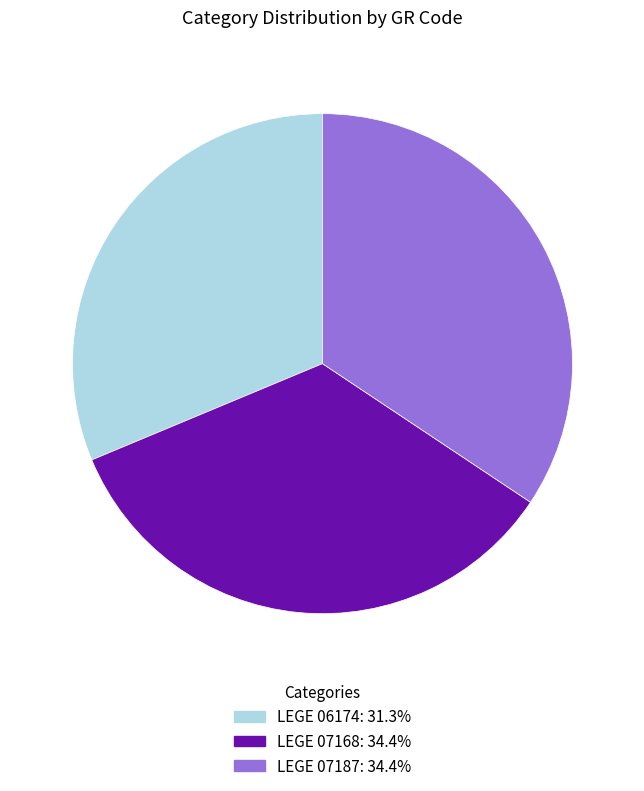

Which has a higher value, LEGE 06174 or LEGE 07187?

LEGE 07187